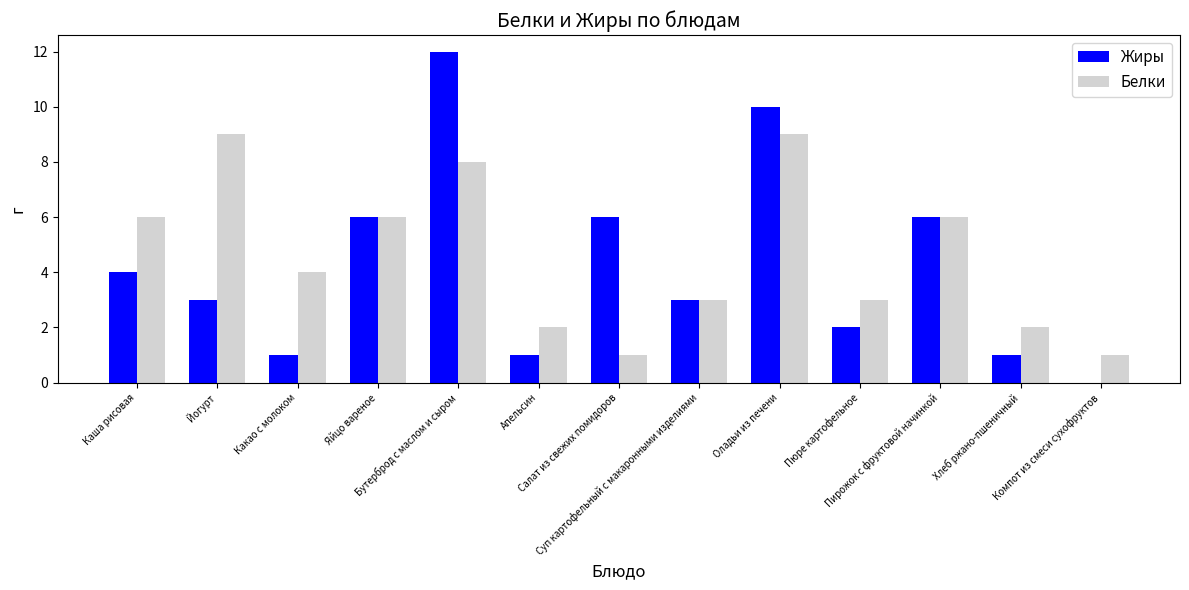

What is the highest value of the Жиры series?

12